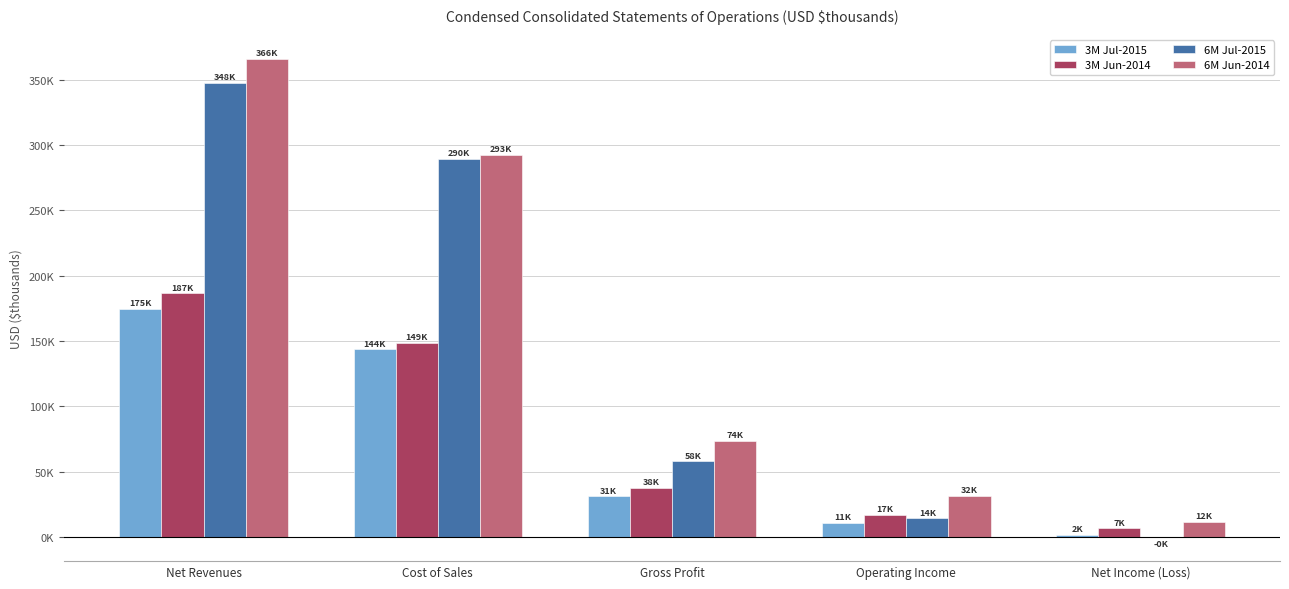

Are the bars grouped side by side (vs. stacked)?

Yes